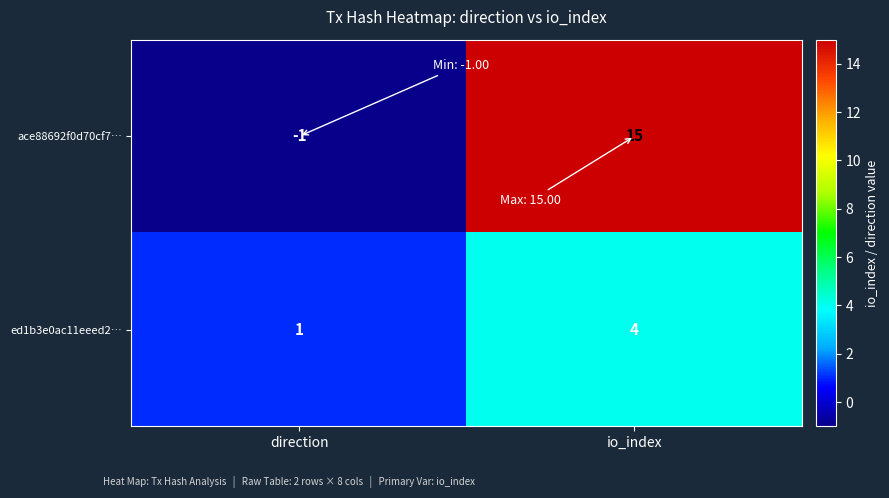

The ace88692f0d70cf7… series shows 7 at io_index. True or false?

False